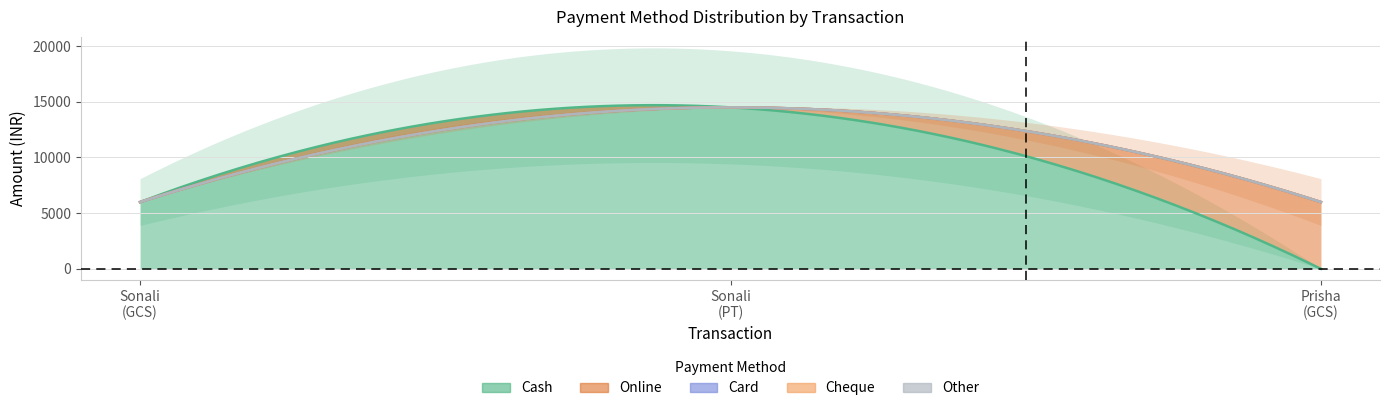

Which series changed the most between 16-10-2024 (Sonali Kamble - PT) and 16-10-2024 (Prisha Thakkar - GCS)?

Cash